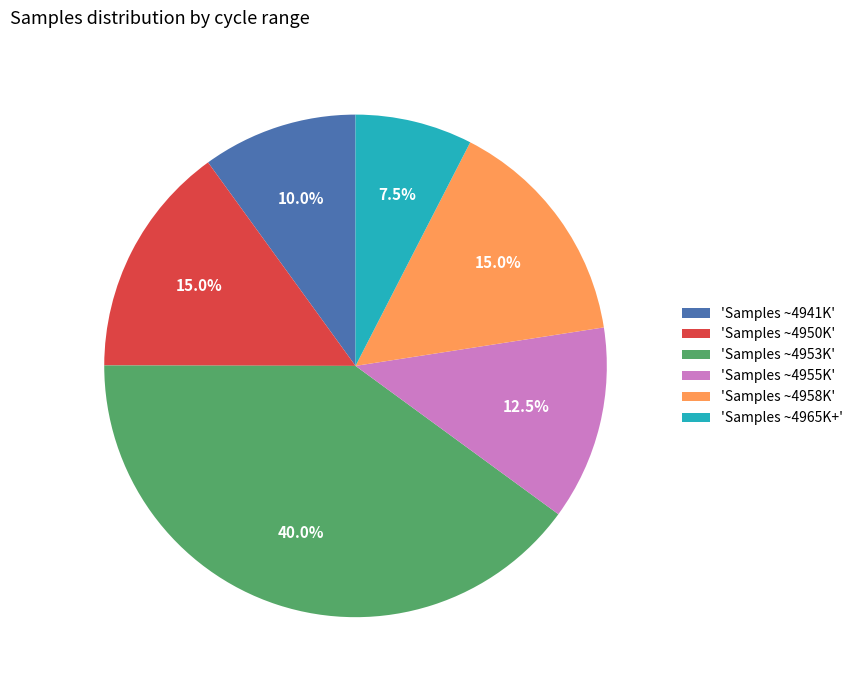

Which has a higher value, 'Samples ~4953K' or 'Samples ~4950K'?

'Samples ~4953K'